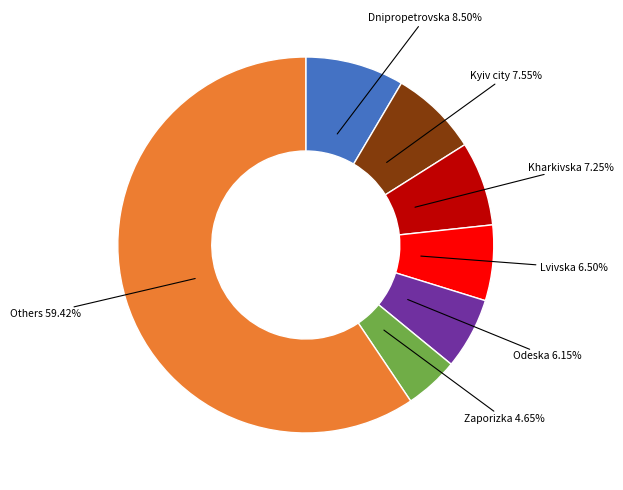

Is there a majority slice in this chart?

Yes